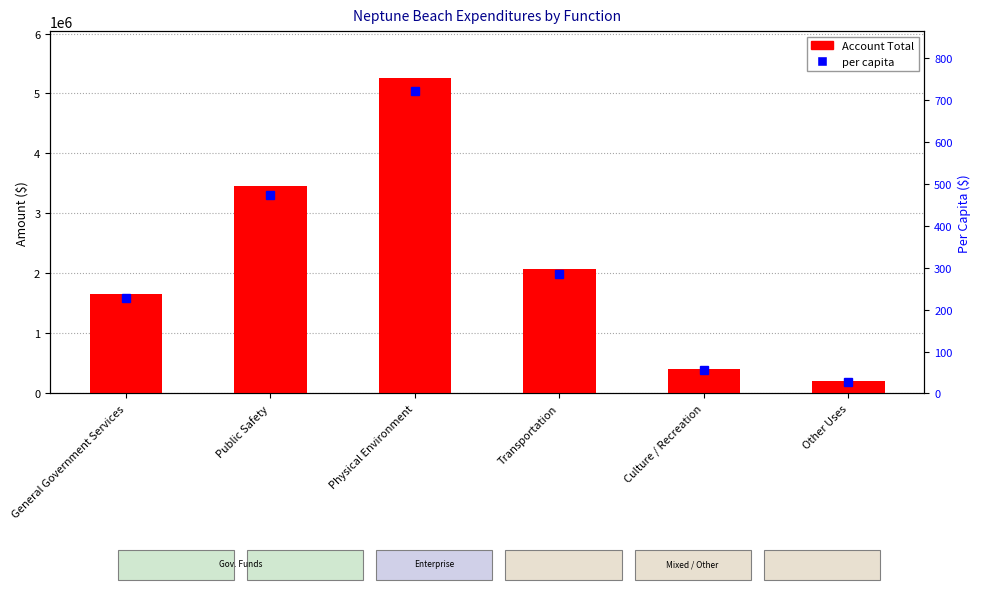

Which series has the widest spread of values?

Account Total